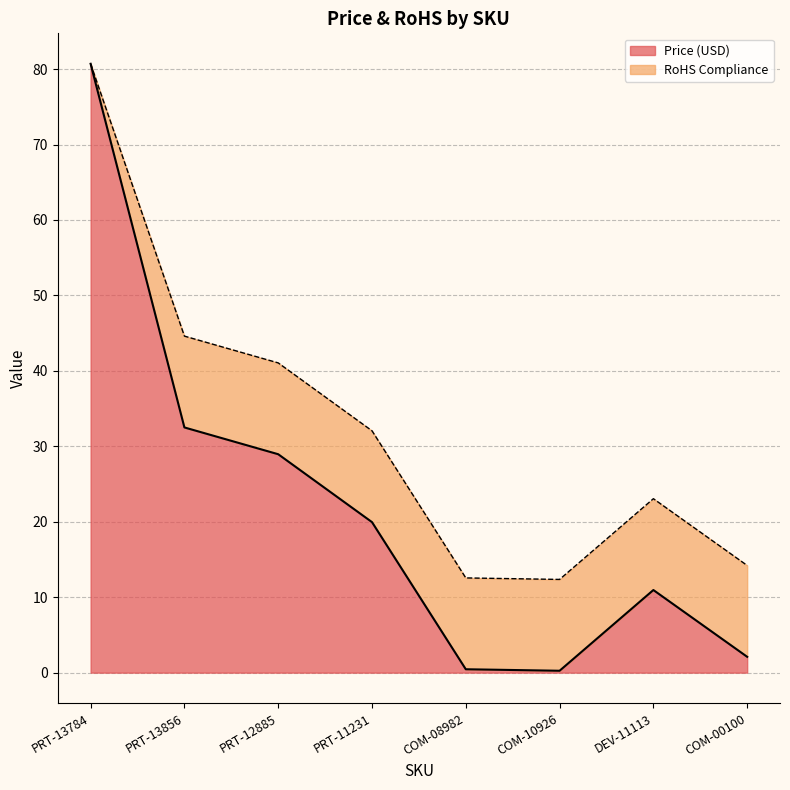

True or false: the data shows 51.2 at PRT-13856.

False